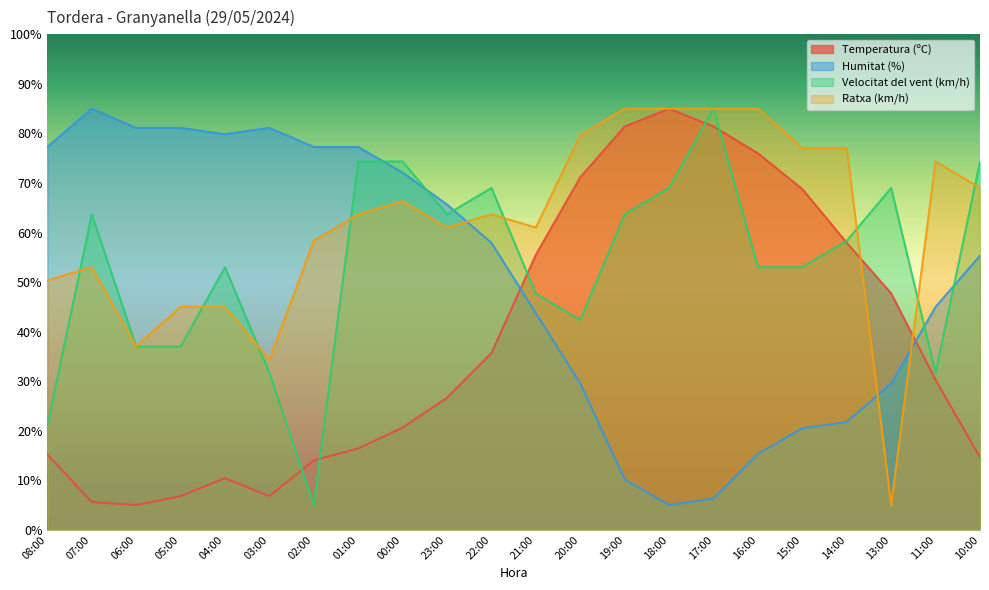

What is the total value across all series at 03:00?

153.9